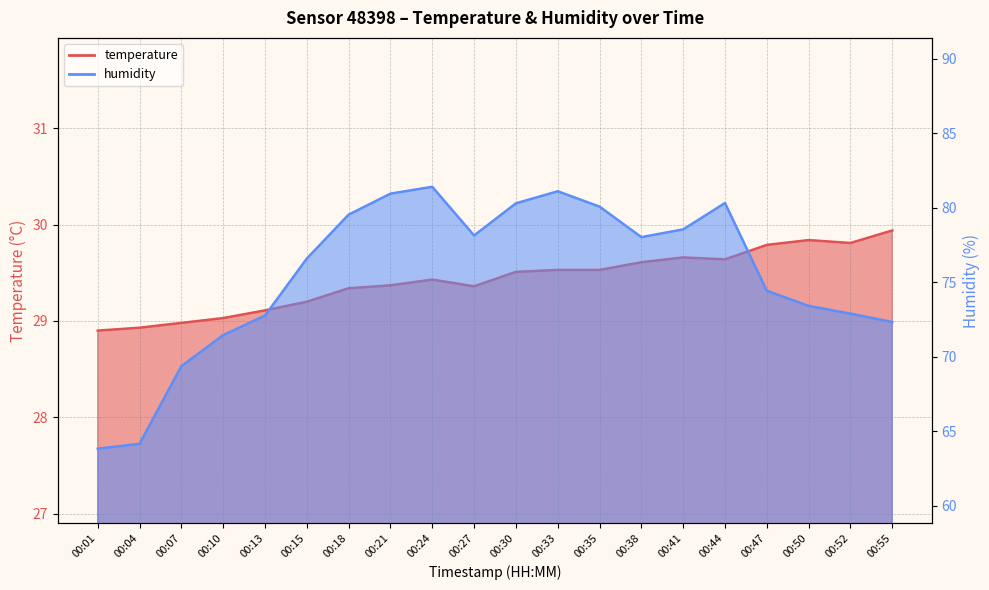

Is it true that temperature equals 29.6 at 00:44?

True